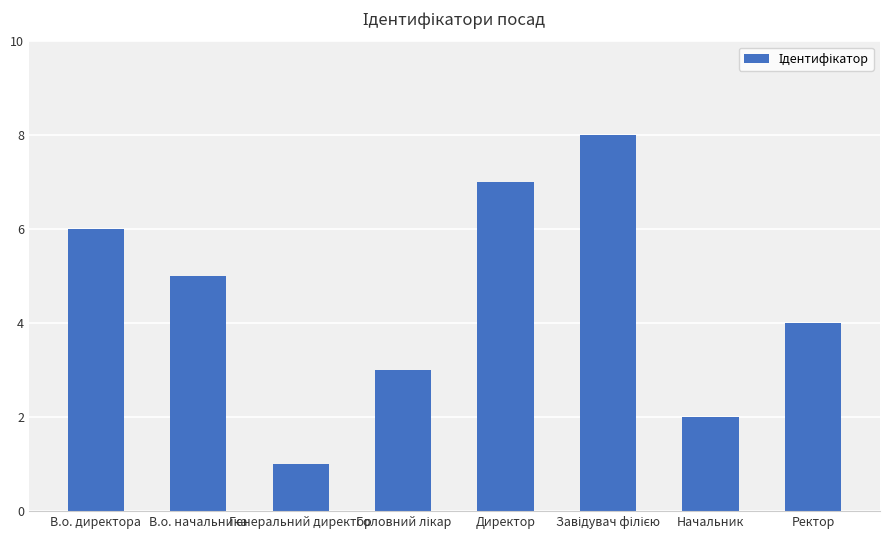

What is the change in value from Генеральний директор to Директор?

+6